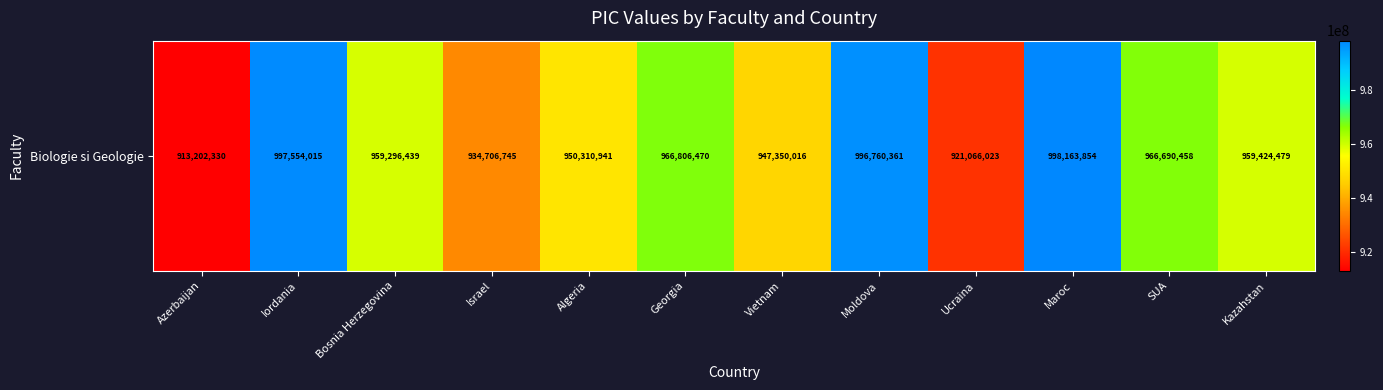

Rank the categories by value from highest to lowest.

Maroc, Iordania, Moldova, Georgia, SUA, Kazahstan, Bosnia Herzegovina, Algeria, Vietnam, Israel, Ucraina, Azerbaijan